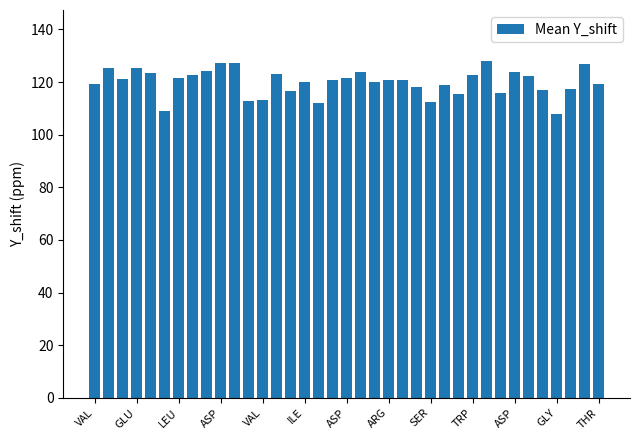

What is the difference between the second highest and second lowest values?

18.3